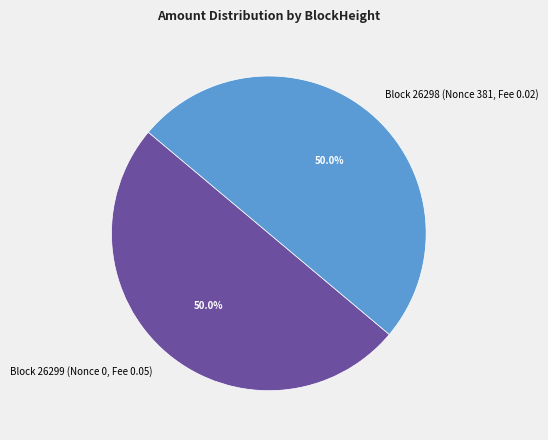

What portion of the pie excludes Block 26299 (Nonce 0, Fee 0.05)?

50.0%